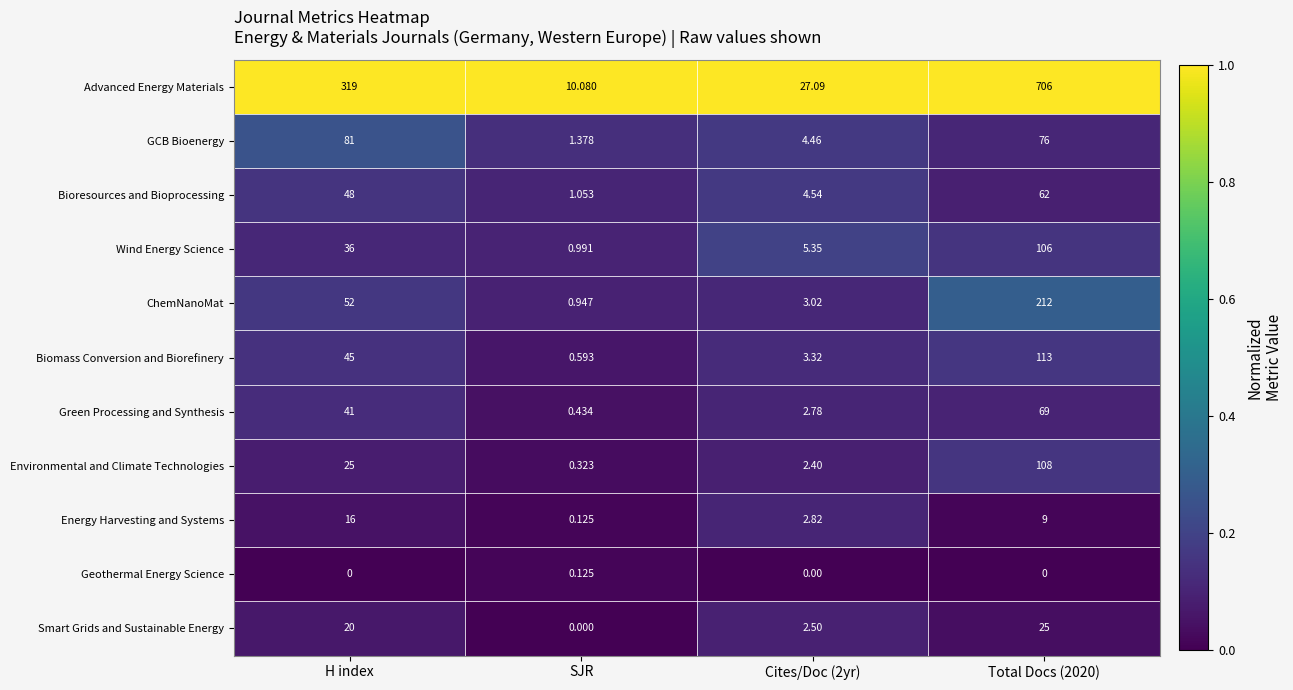

At H index, list the series in order from largest to smallest.

Advanced Energy Materials, GCB Bioenergy, ChemNanoMat, Bioresources and Bioprocessing, Biomass Conversion and Biorefinery, Green Processing and Synthesis, Wind Energy Science, Environmental and Climate Technologies, Smart Grids and Sustainable Energy, Energy Harvesting and Systems, Geothermal Energy Science